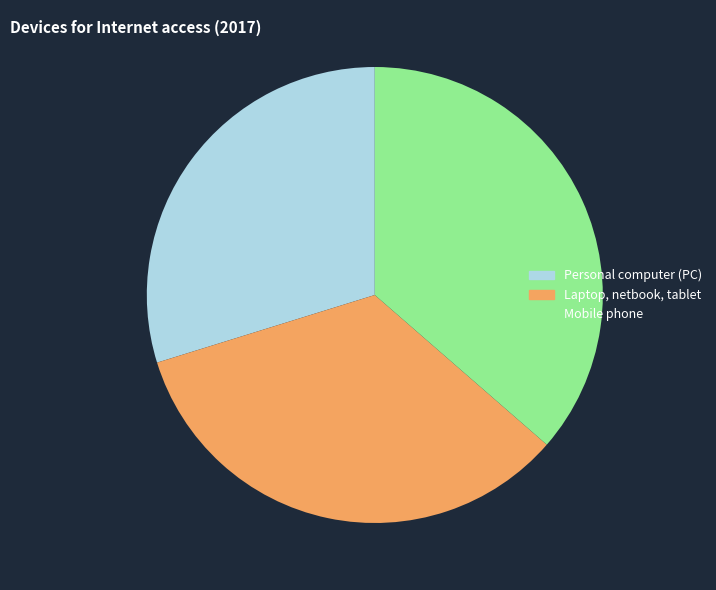

Is there any slice that represents more than half of the pie?

No